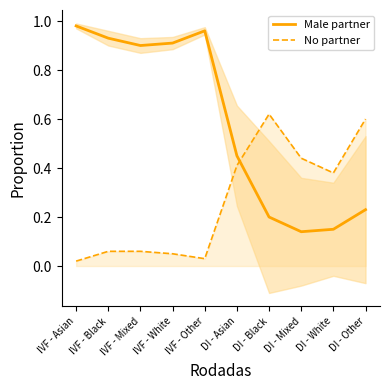

What is the lowest value of the Male partner series?

0.1